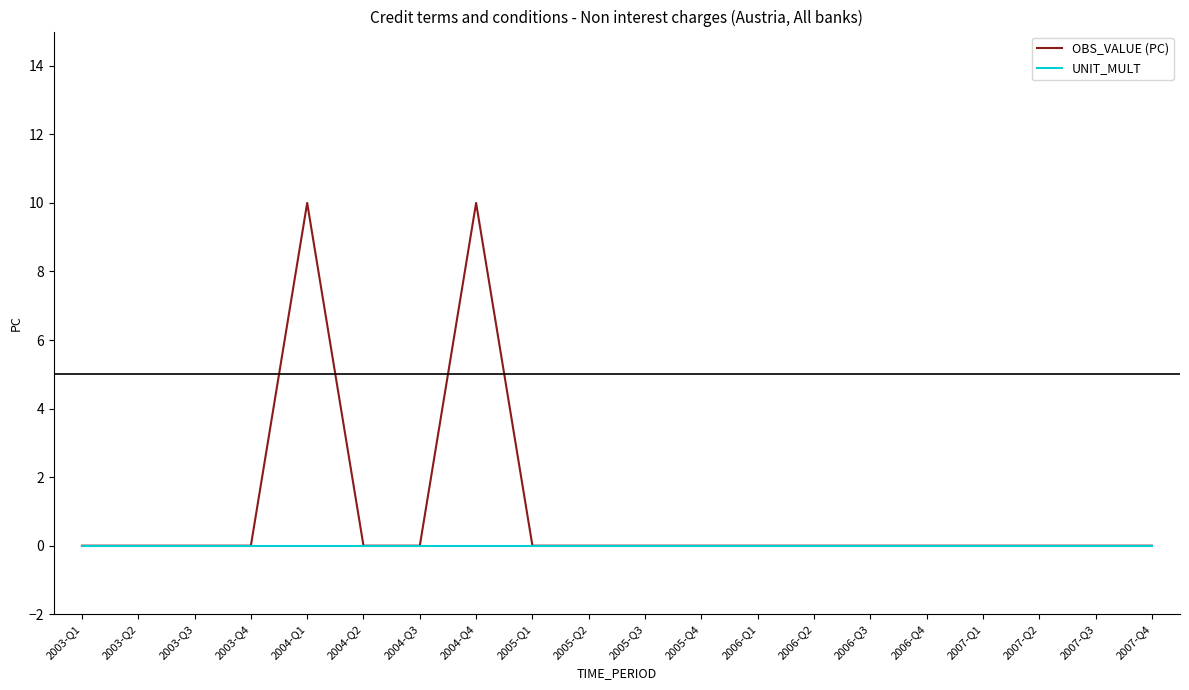

Which series has the largest total across all categories?

OBS_VALUE (PC)